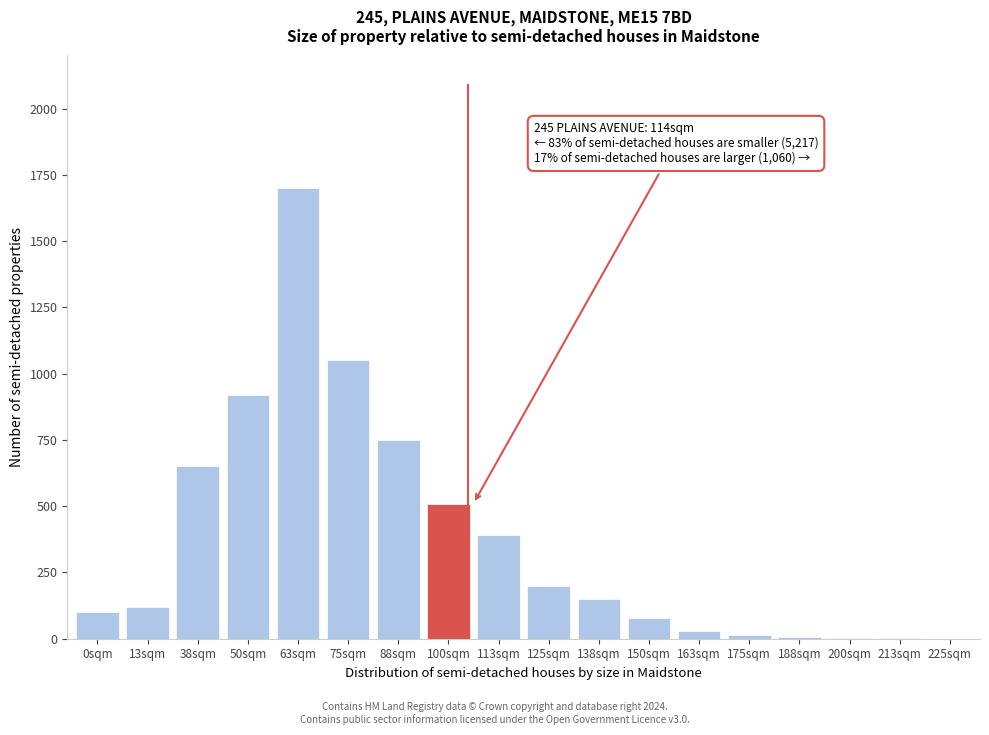

What is the change in value from 113sqm to 150sqm?

-310